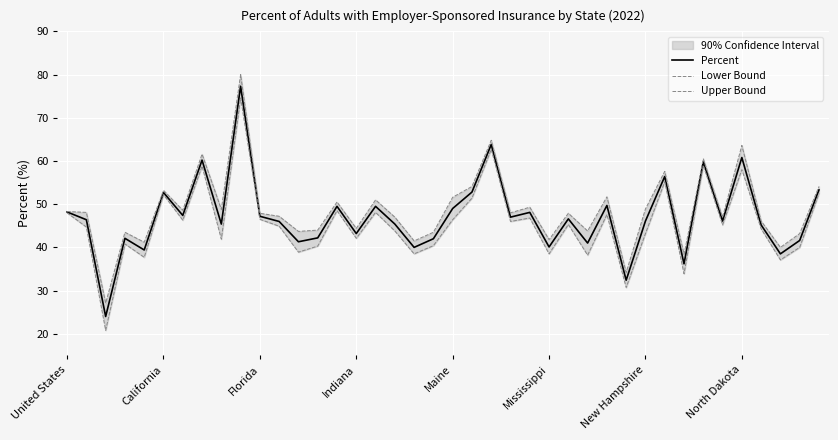

At how many categories does at least one series exceed 32?

39